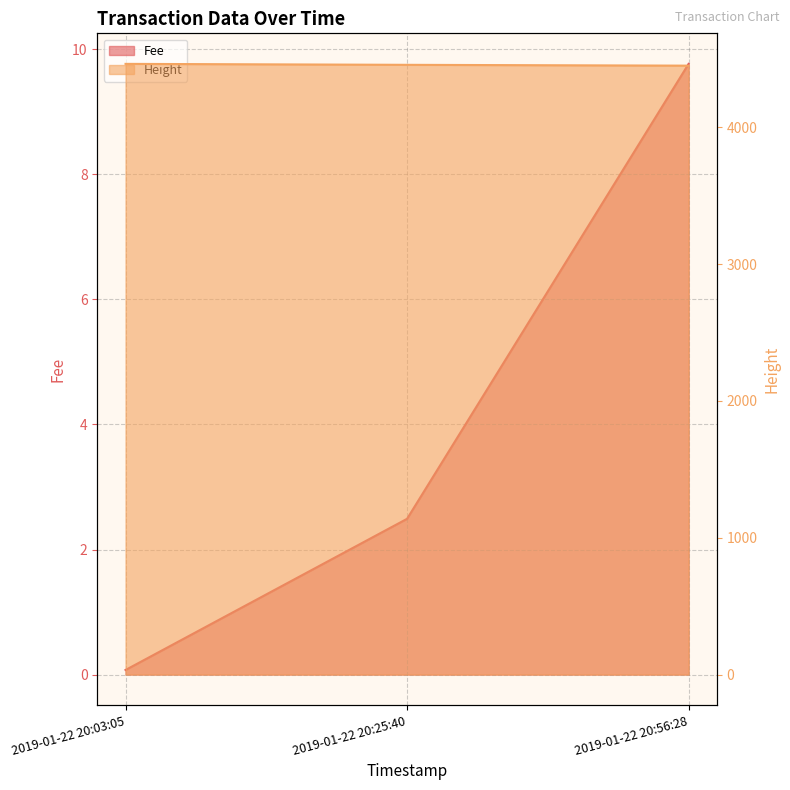

At which category is the sum across all series the highest?

2019-01-22 20:03:05